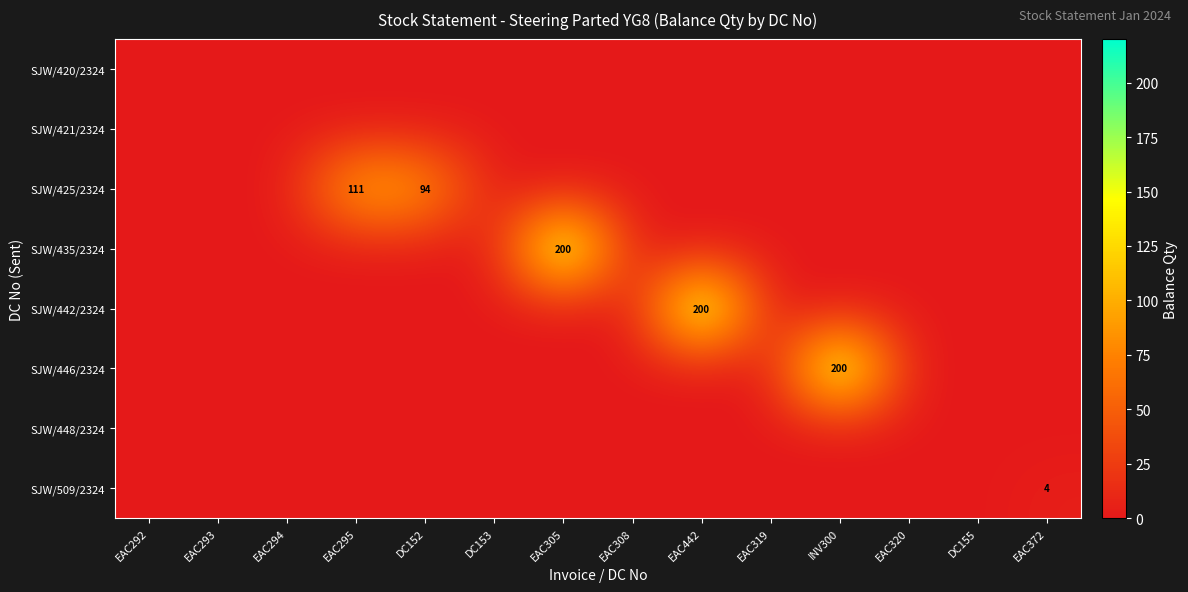

The SJW/509/2324 series shows 4 at EAC372. True or false?

True